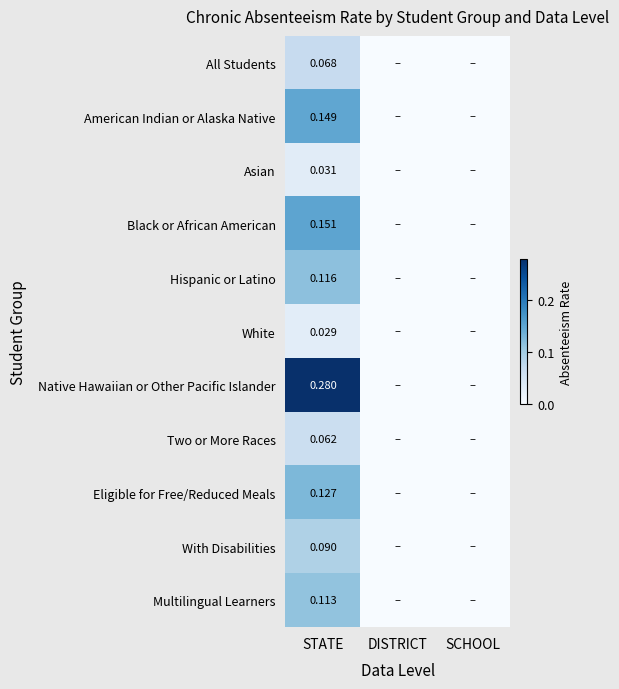

At STATE, list the series in order from smallest to largest.

White, Asian, Two or More Races, All Students, With Disabilities, Multilingual Learners, Hispanic or Latino, Eligible for Free/Reduced Meals, American Indian or Alaska Native, Black or African American, Native Hawaiian or Other Pacific Islander